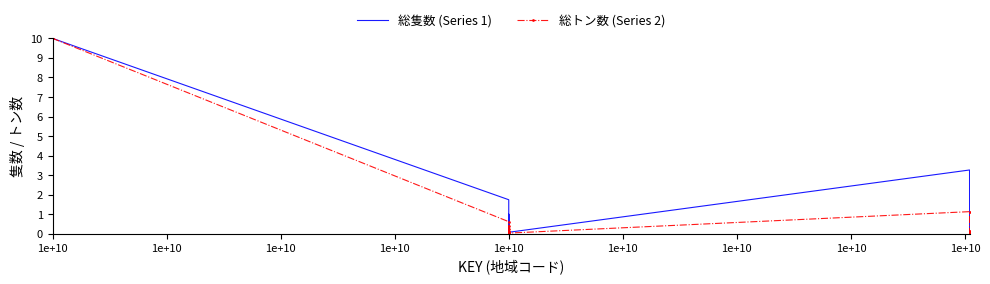

What are all the series names shown in the legend?

総隻数 (Series 1), 総トン数 (Series 2)